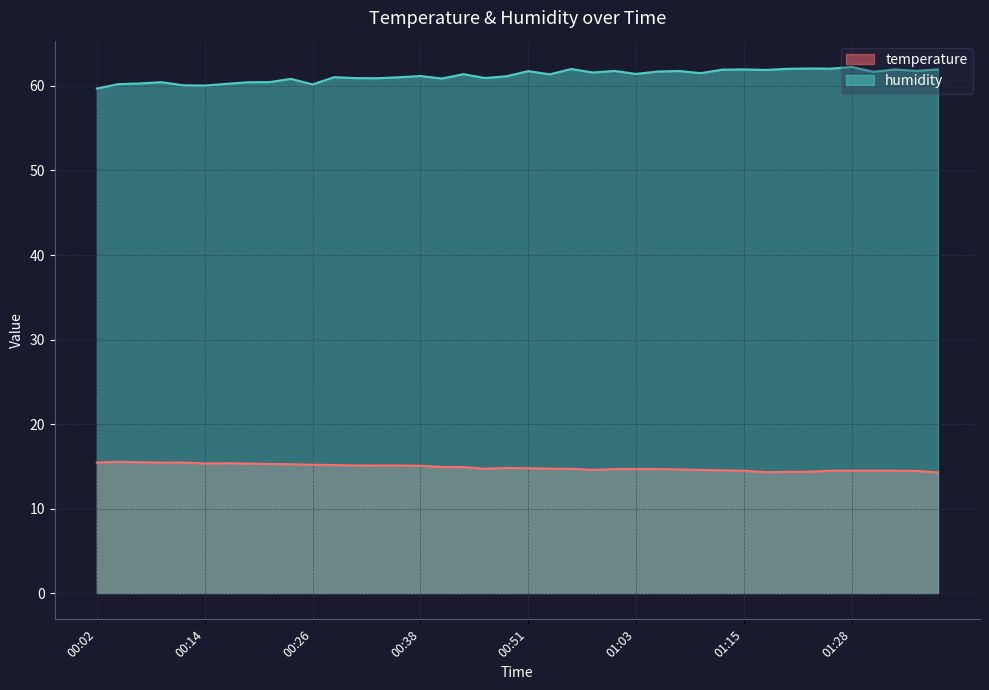

What is the sum of the temperature values at 00:53 and 01:28?

29.2